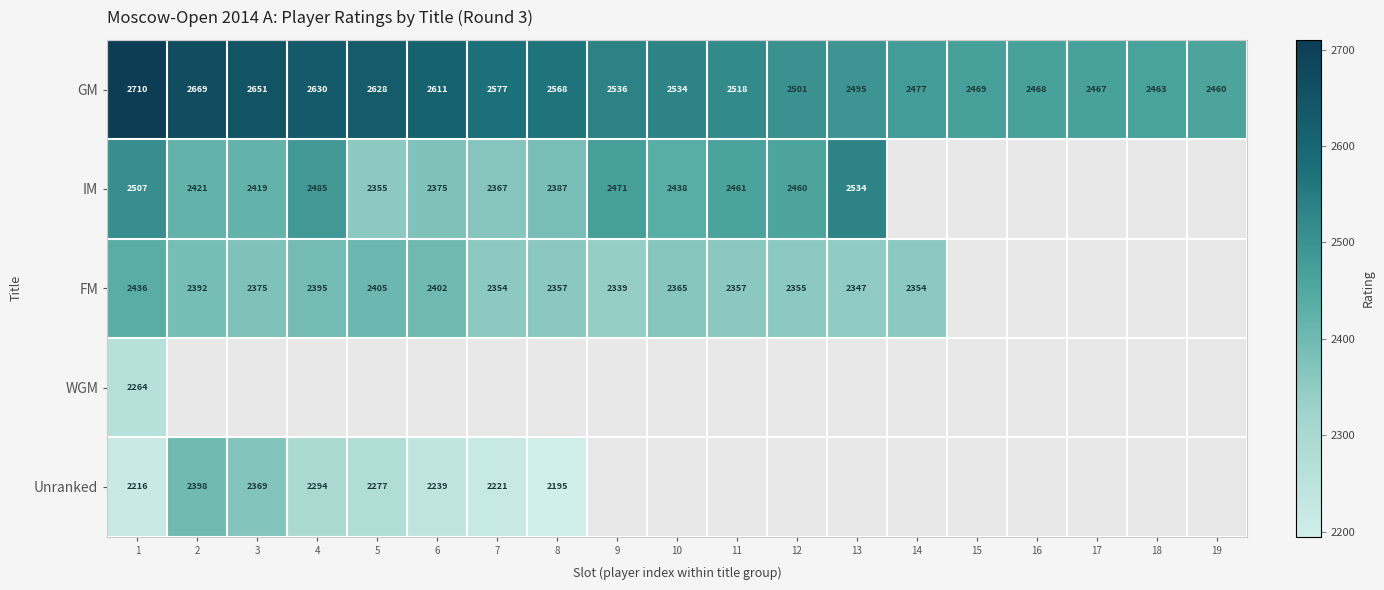

At which label is GM closest to 2585?

7